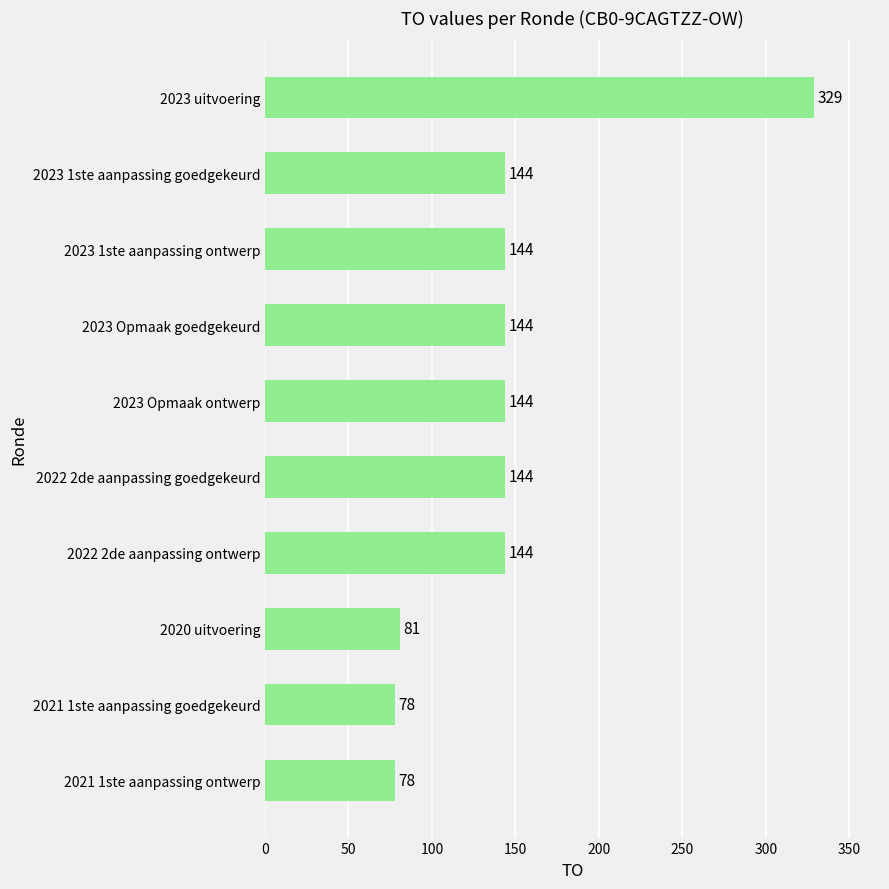

The value at 2021 1ste aanpassing ontwerp is 78. True or false?

True